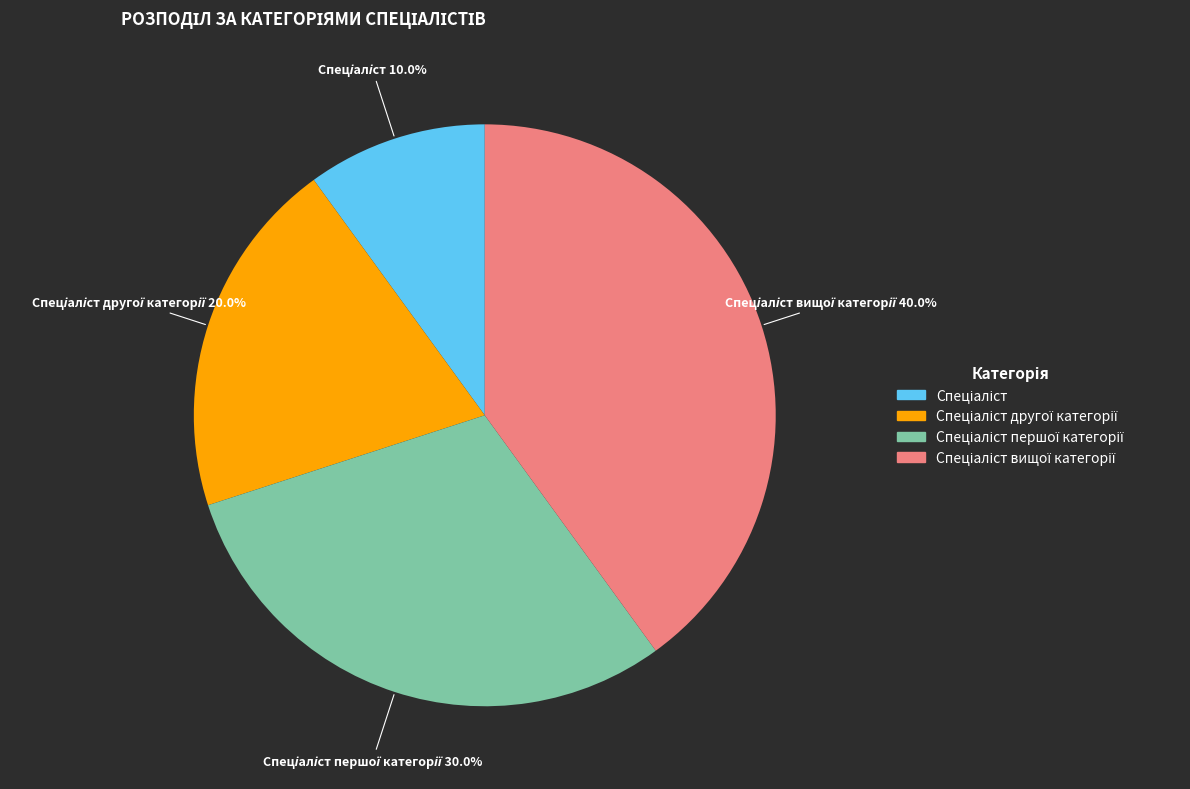

Is there any slice that represents more than half of the pie?

No